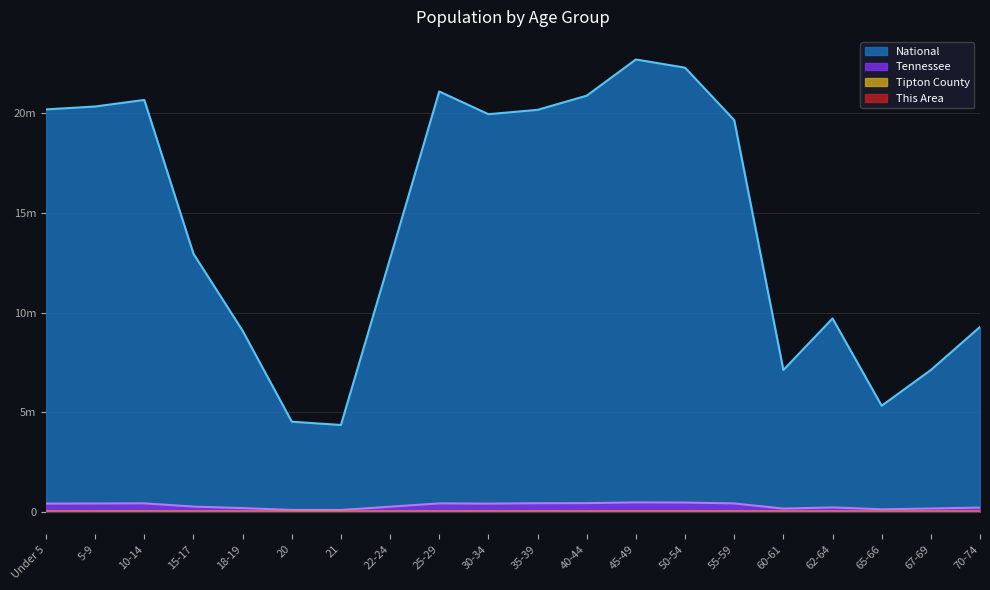

Between 5-9 and 45-49, which is larger?

45-49